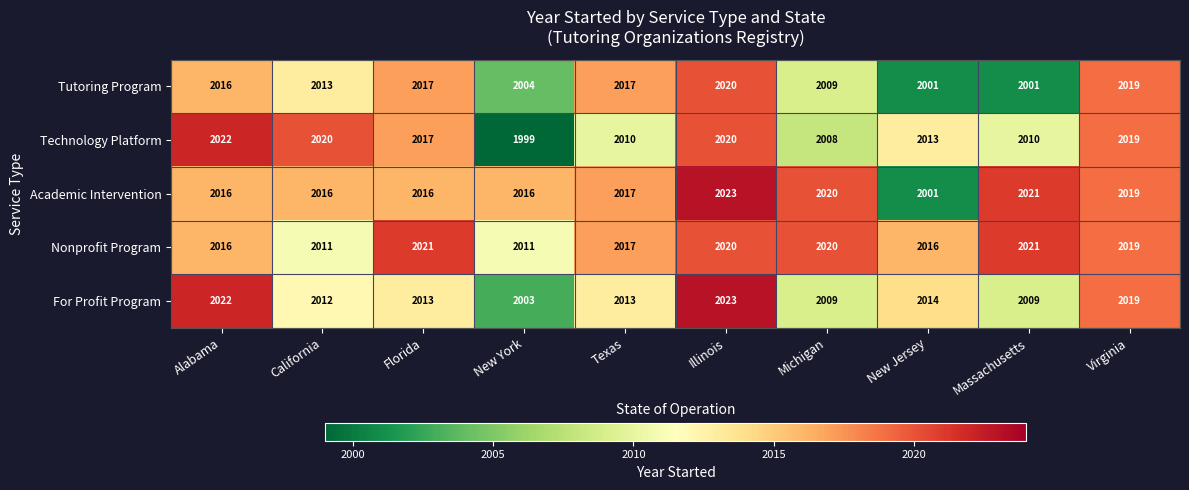

What is the sum of all Academic Intervention values?

20165